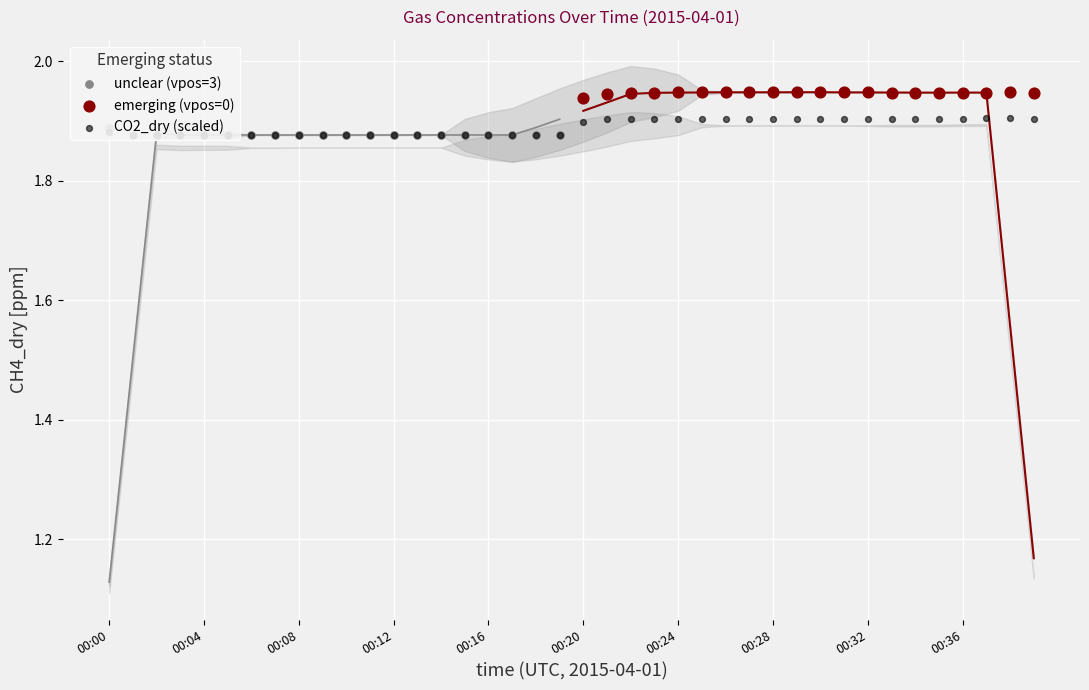

Which has a higher value, 00:15 or 00:09?

00:15